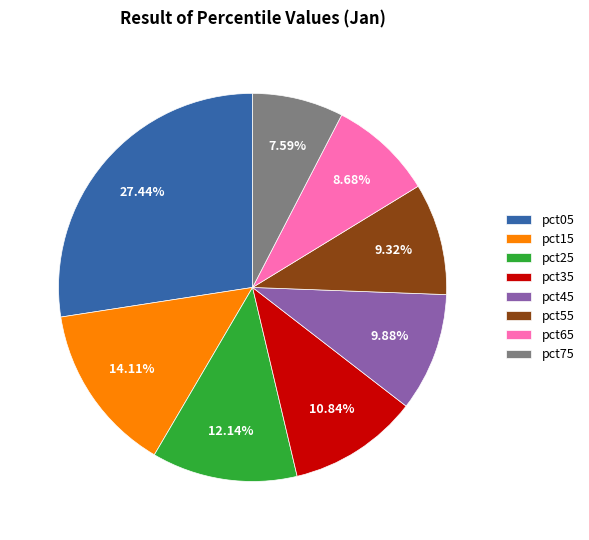

Which has a higher value, pct75 or pct35?

pct35